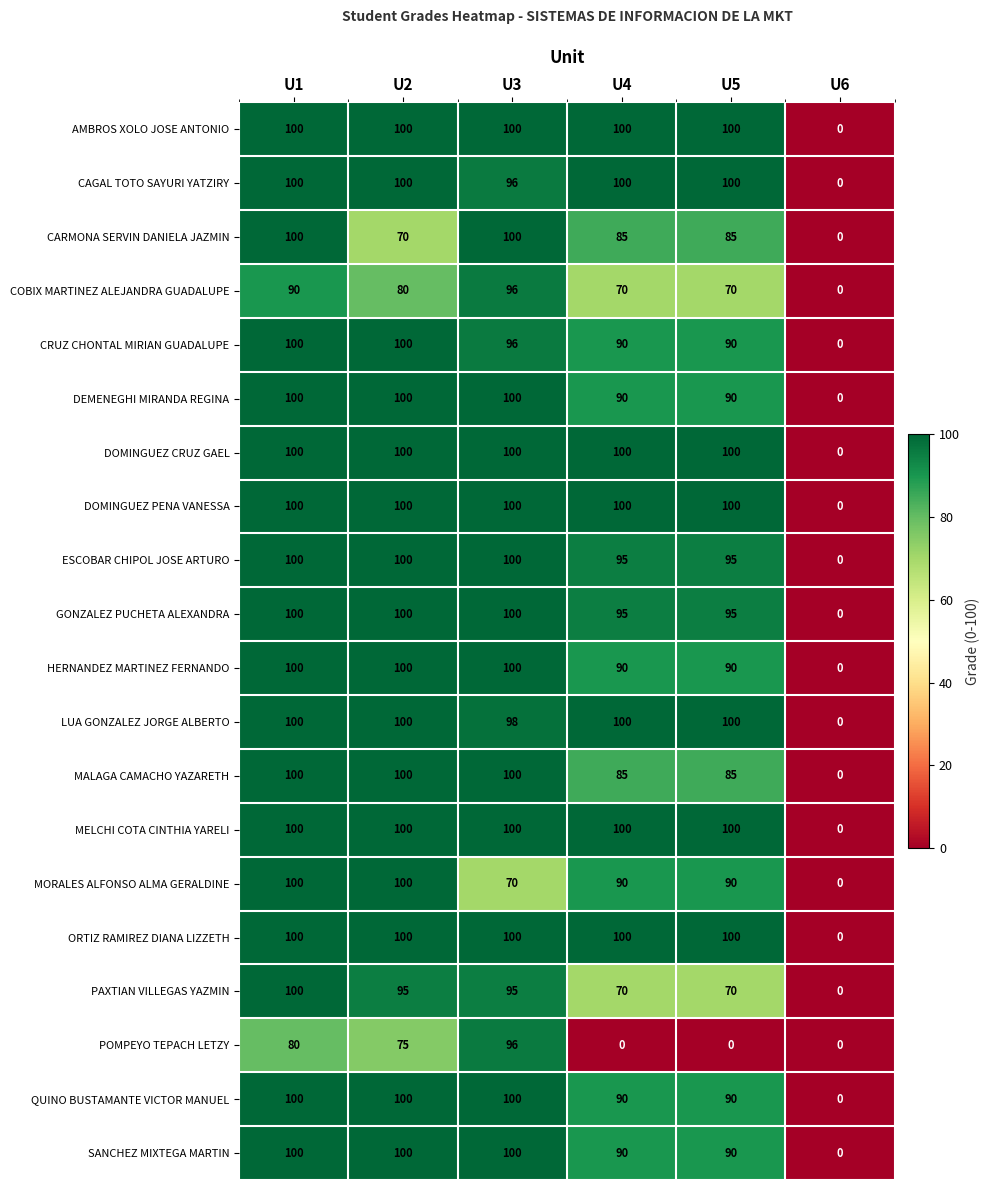

What is the difference between the maximum and minimum values in the LUA GONZALEZ JORGE ALBERTO series?

100